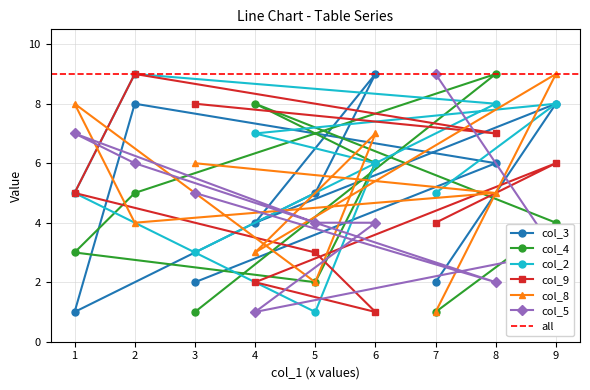

At which label does col_5 reach its minimum?

4